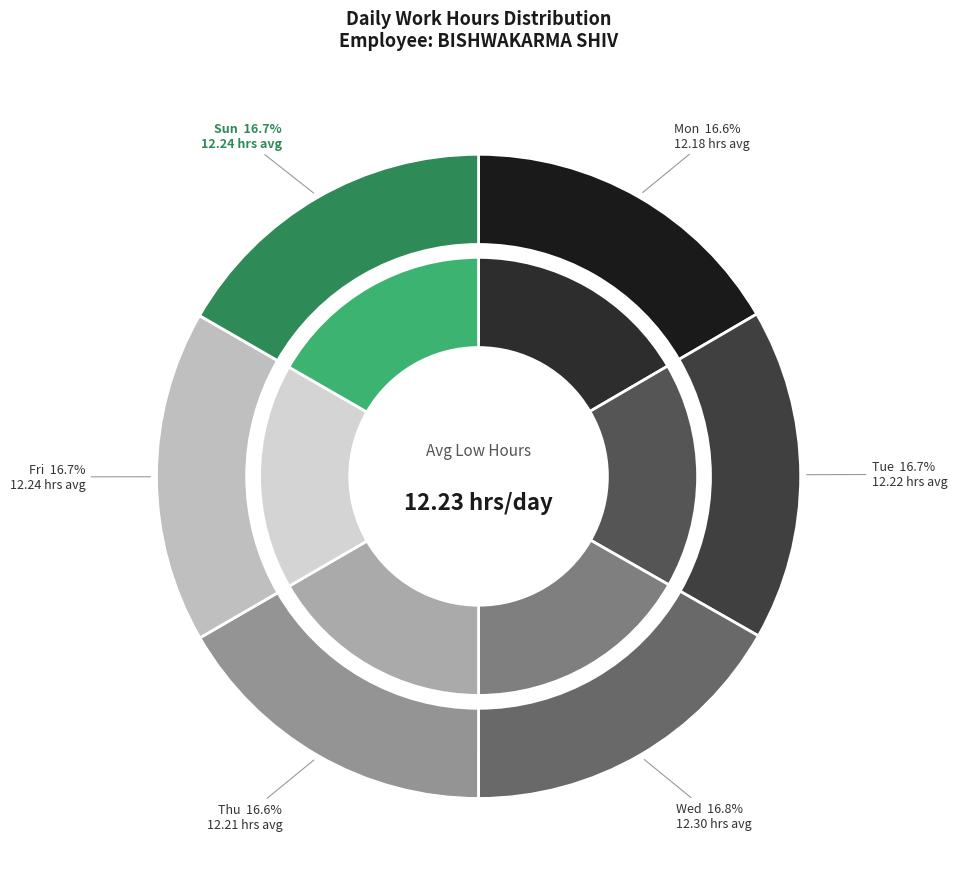

Is it true that Tue 12 is 1% of the pie?

False